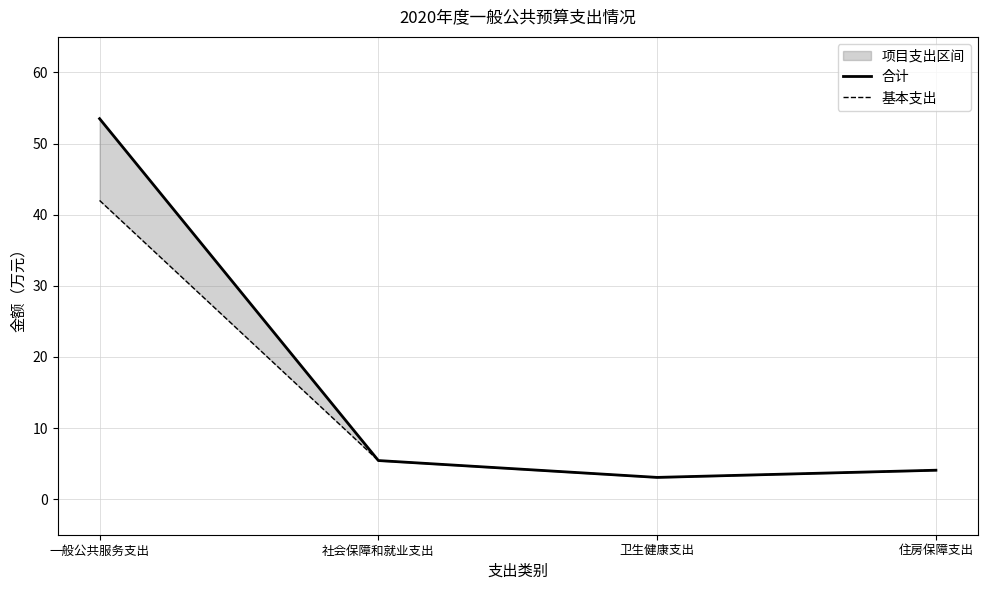

At which label does 基本支出 first exceed 5?

一般公共服务支出